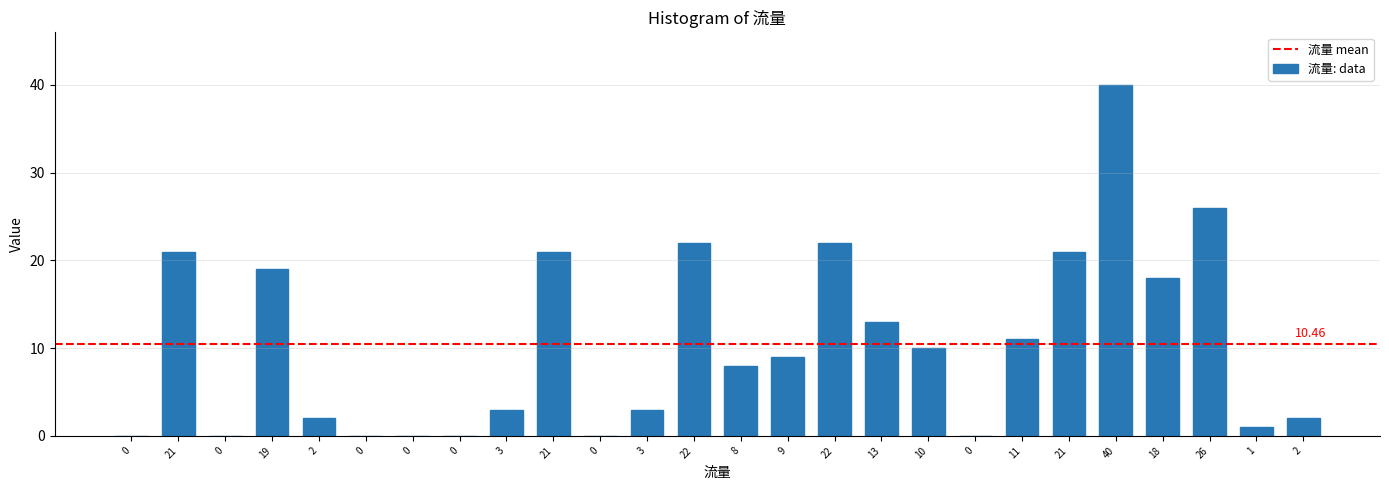

How many series are shown in this chart?

1